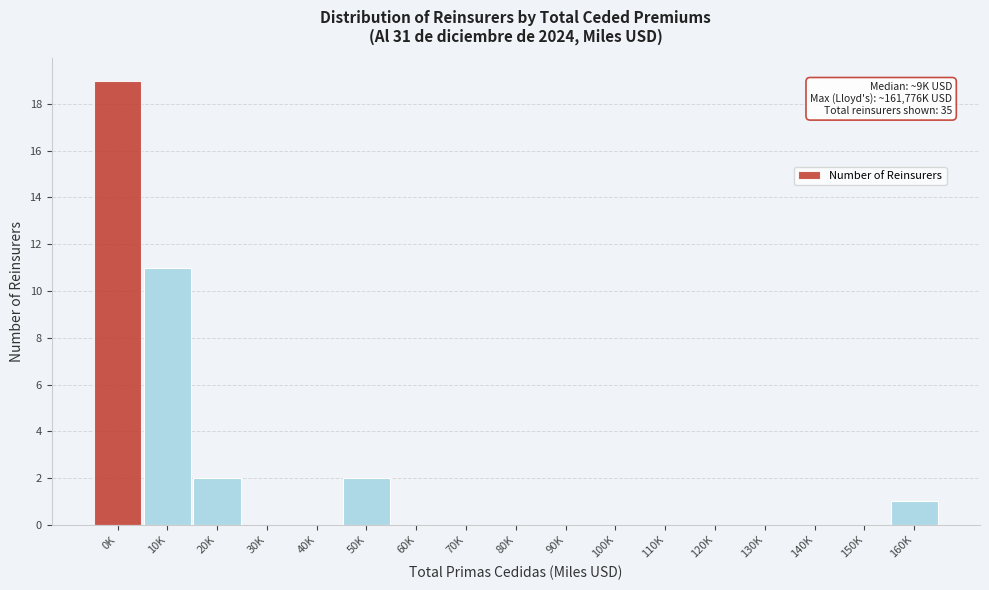

Reading left to right, extract all data points from this chart.

0K=19	10K=11	20K=2	30K=0	40K=0	50K=2	60K=0	70K=0	80K=0	90K=0	100K=0	110K=0	120K=0	130K=0	140K=0	150K=0	160K=1